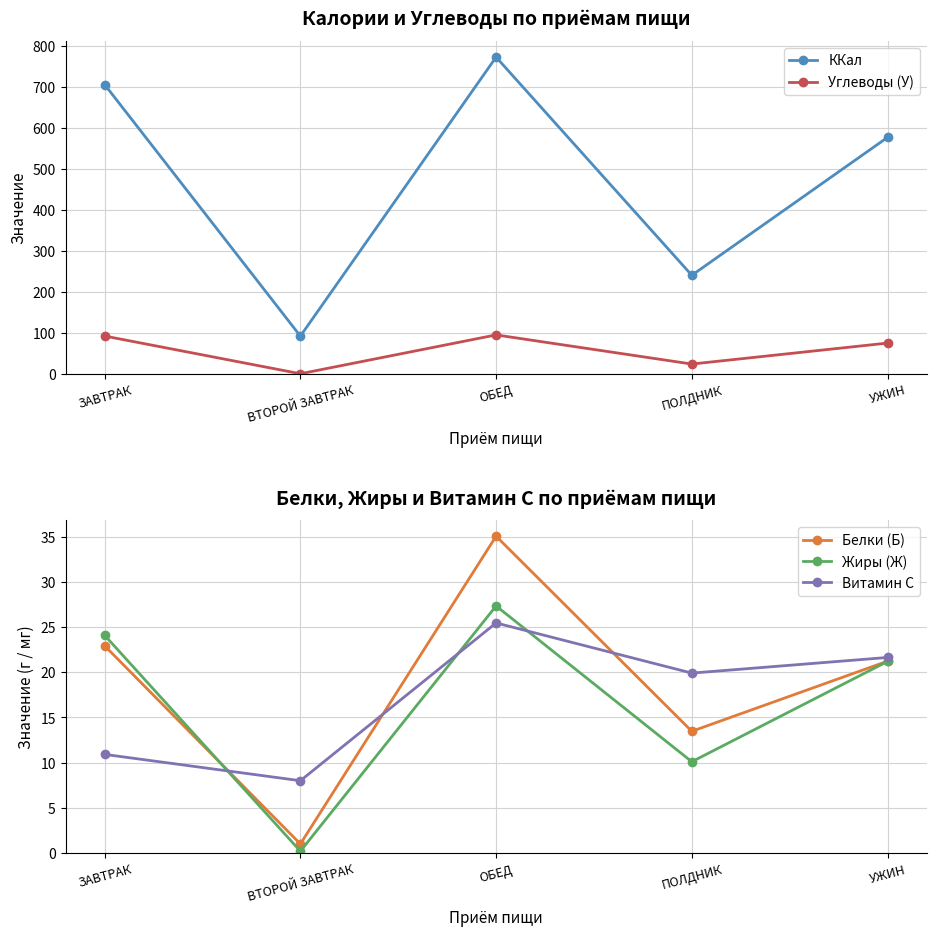

What are all the series names shown in the legend?

ККал, Углеводы (У), Белки (Б), Жиры (Ж), Витамин C